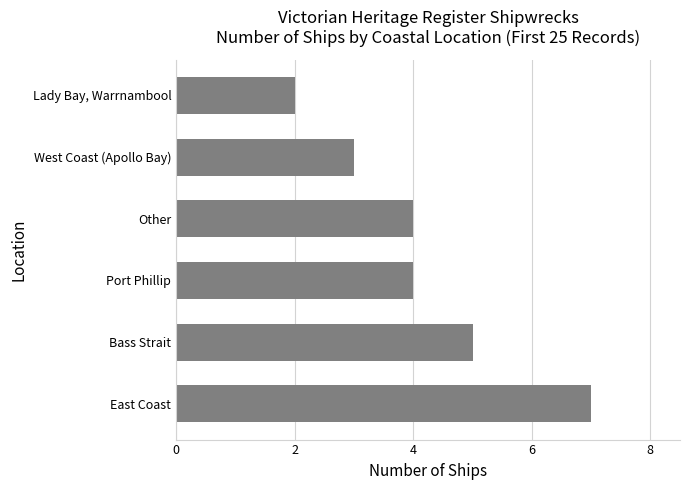

Count the values in the range 3 to 5.

4